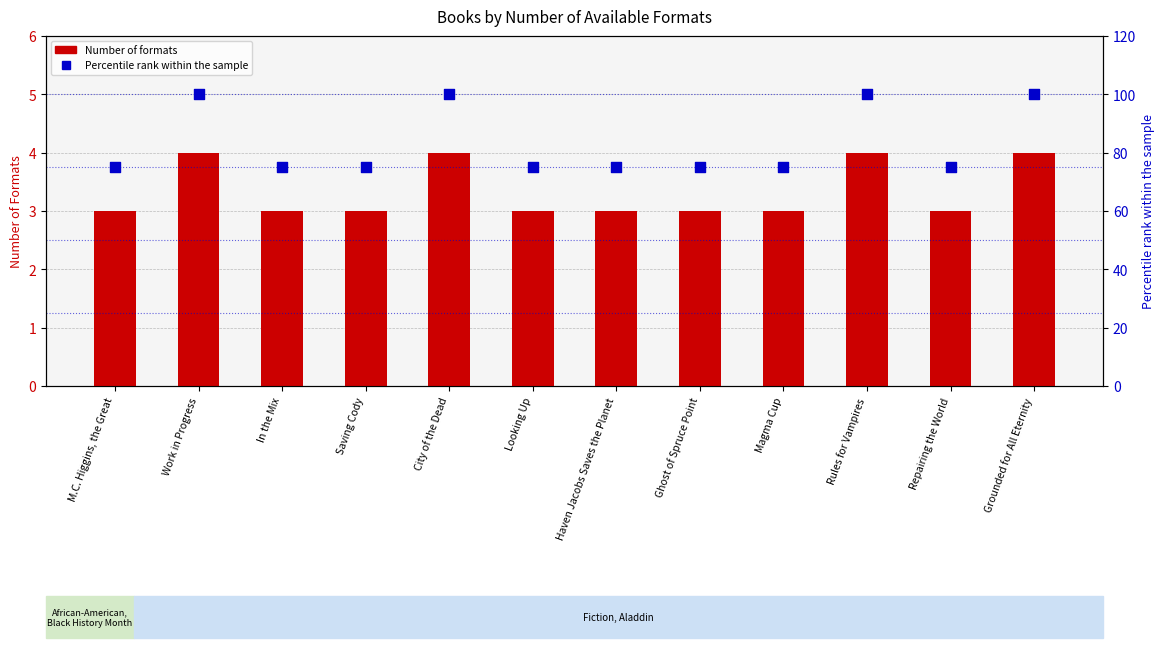

At how many categories does at least one series exceed 33?

12